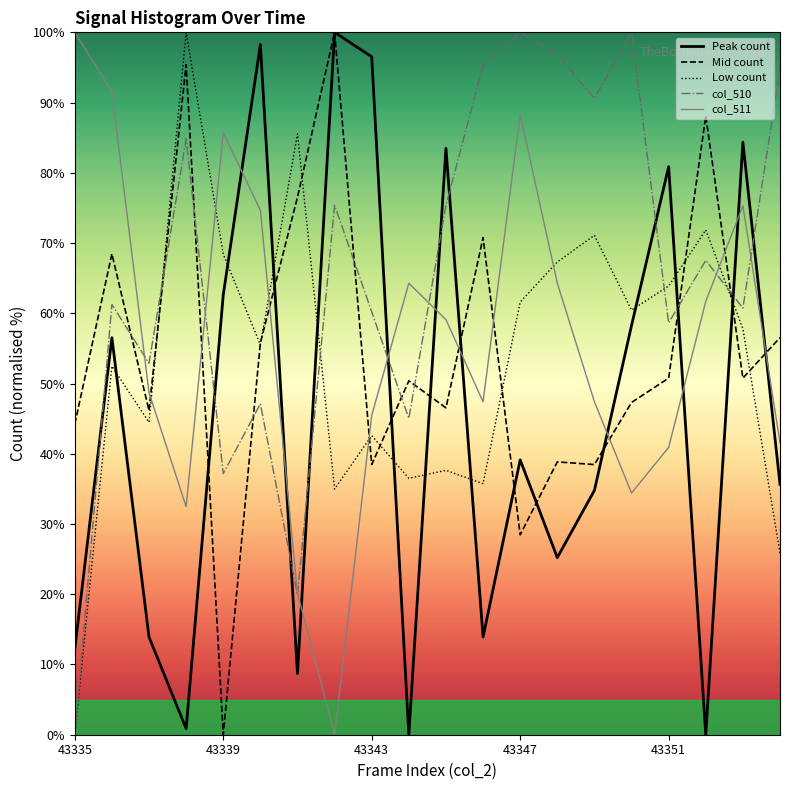

Is it true that col_511 equals 88.3 at 43347?

True